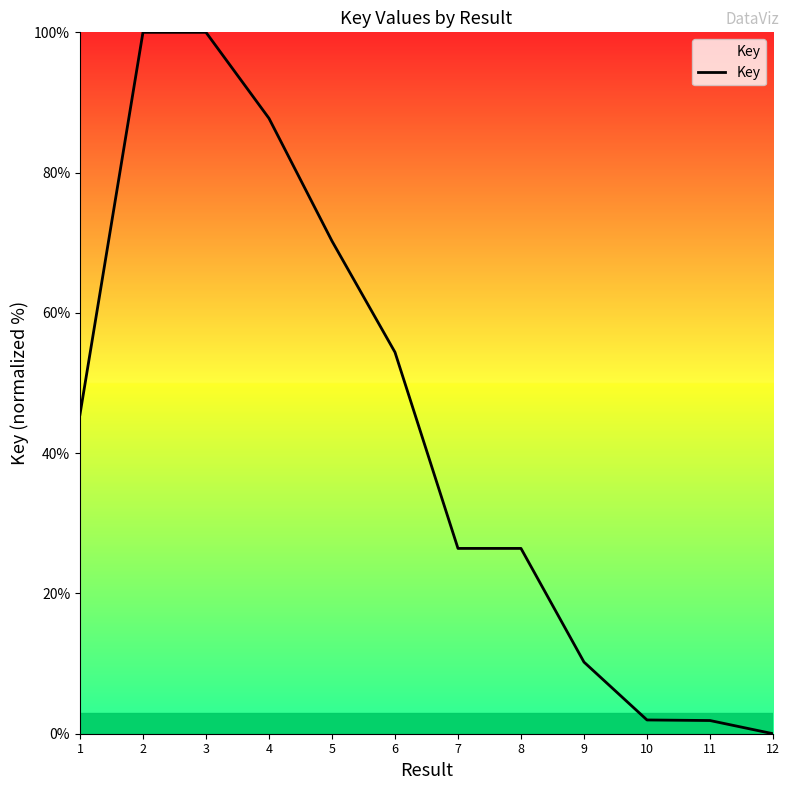

Which category has the lowest value across all series?

12